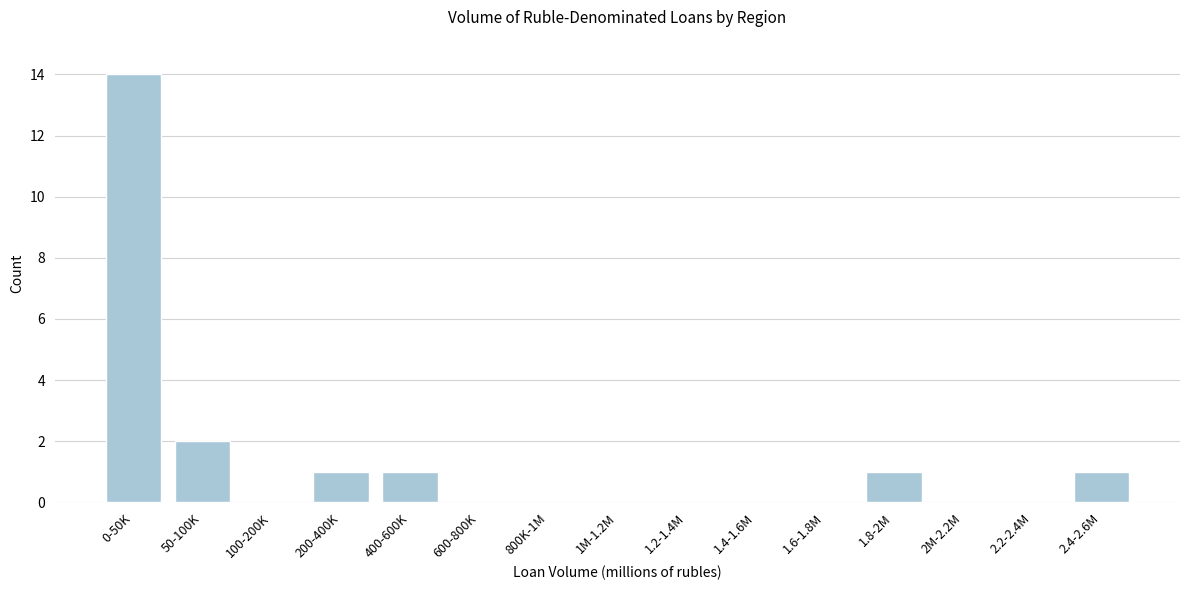

Reading left to right, transcribe all the data shown in this chart.

0-50K=14	50-100K=2	100-200K=0	200-400K=1	400-600K=1	600-800K=0	800K-1M=0	1M-1.2M=0	1.2-1.4M=0	1.4-1.6M=0	1.6-1.8M=0	1.8-2M=1	2M-2.2M=0	2.2-2.4M=0	2.4-2.6M=1